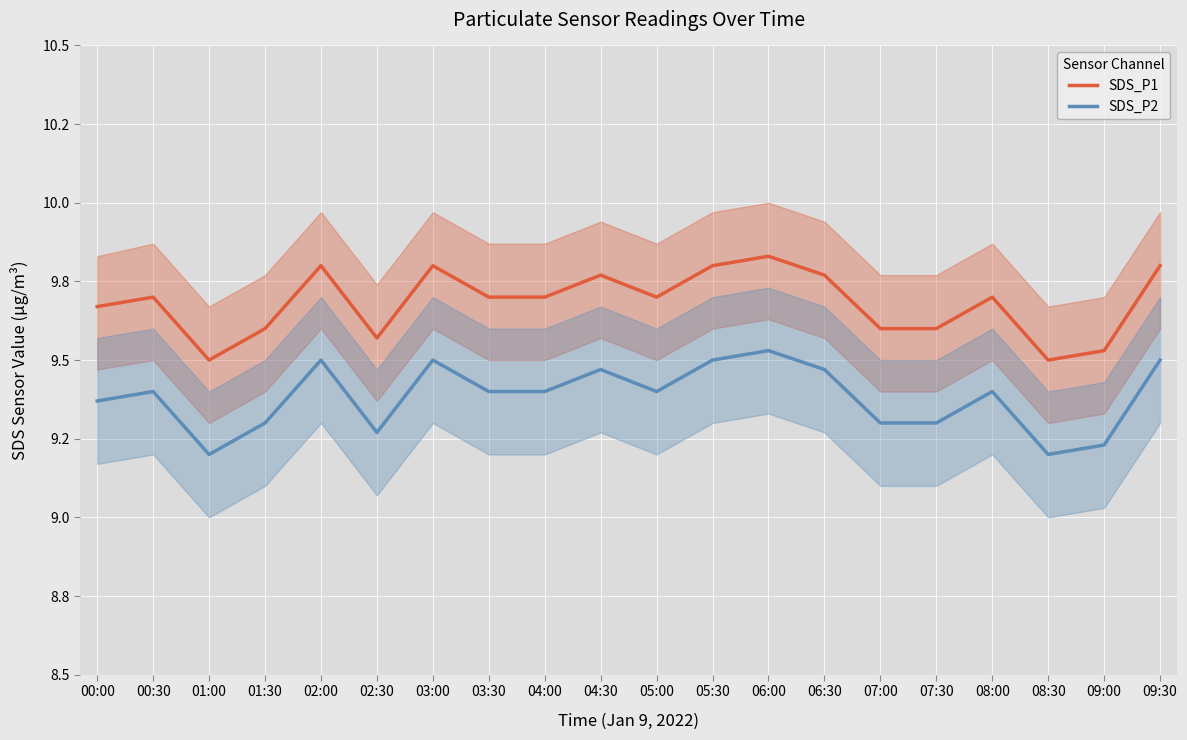

True or false: SDS_P2 and SDS_P1 intersect in this chart.

False